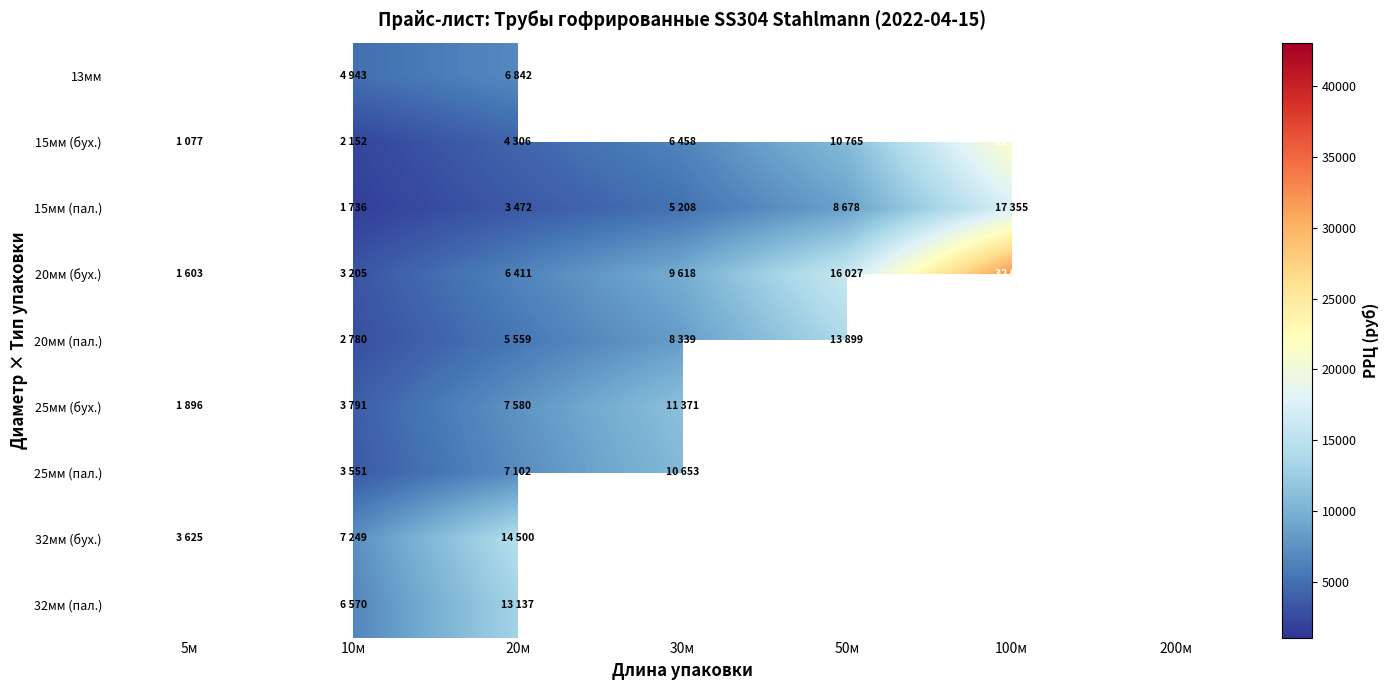

Which category has the lowest value in the 15мм (бух.) series?

5м